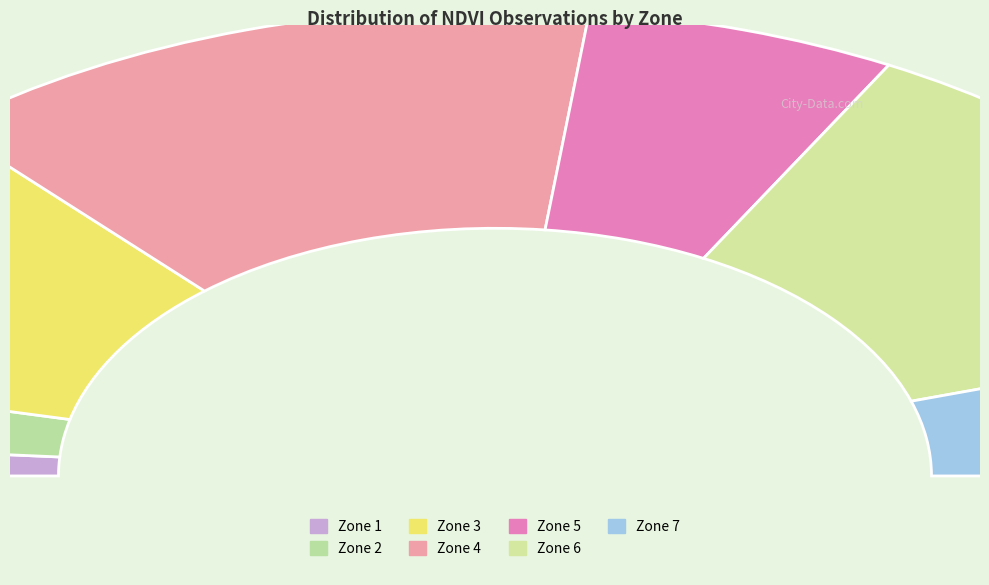

Which slice is the largest?

Zone 4